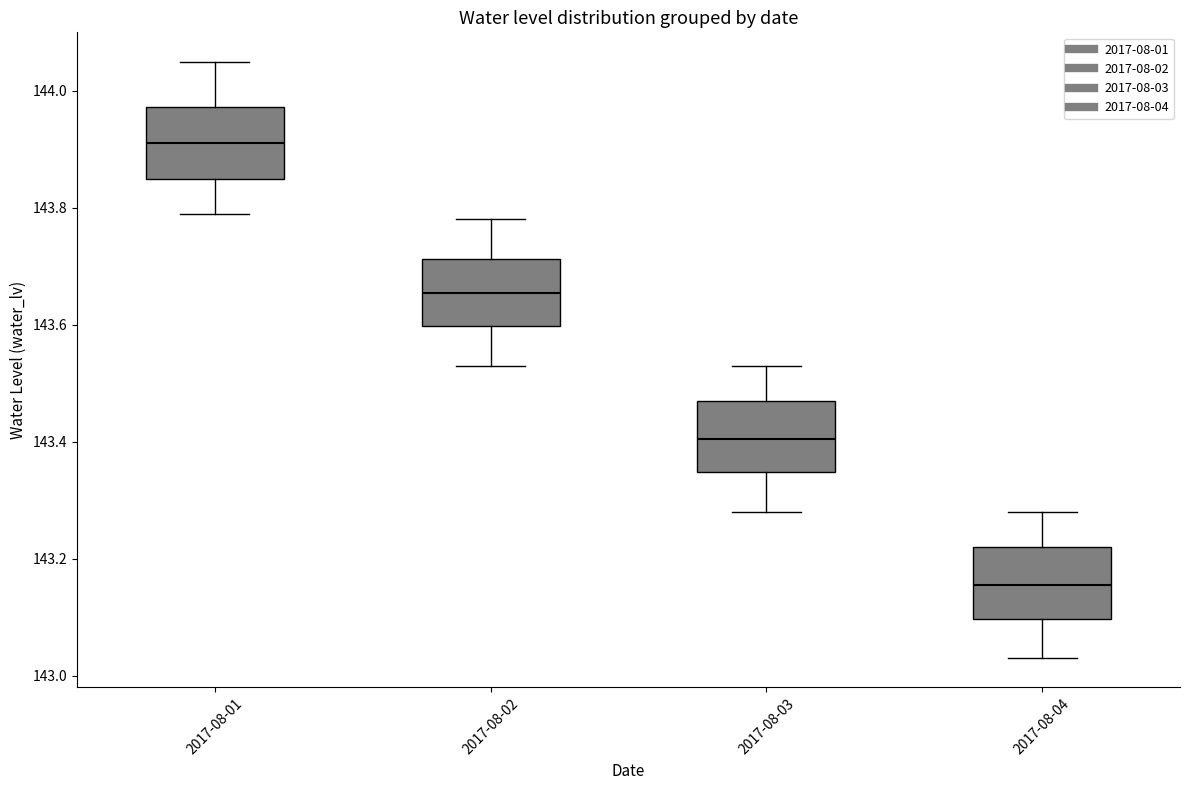

Where is the lower edge of the box for 2017-08-02 on the y-axis? The values are not printed on the chart, so give them approximately, as read against the axis.

143.60